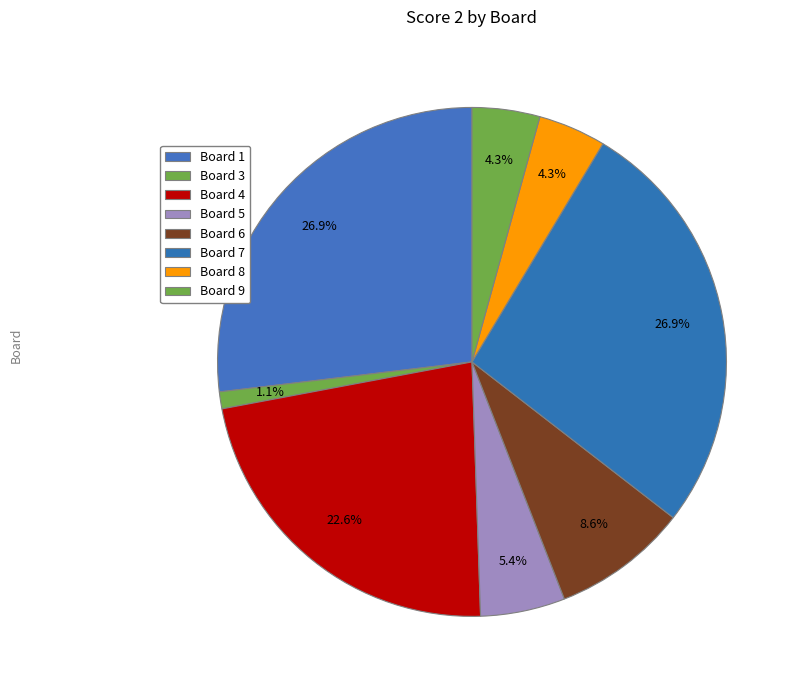

Count the number of slices in the pie.

8